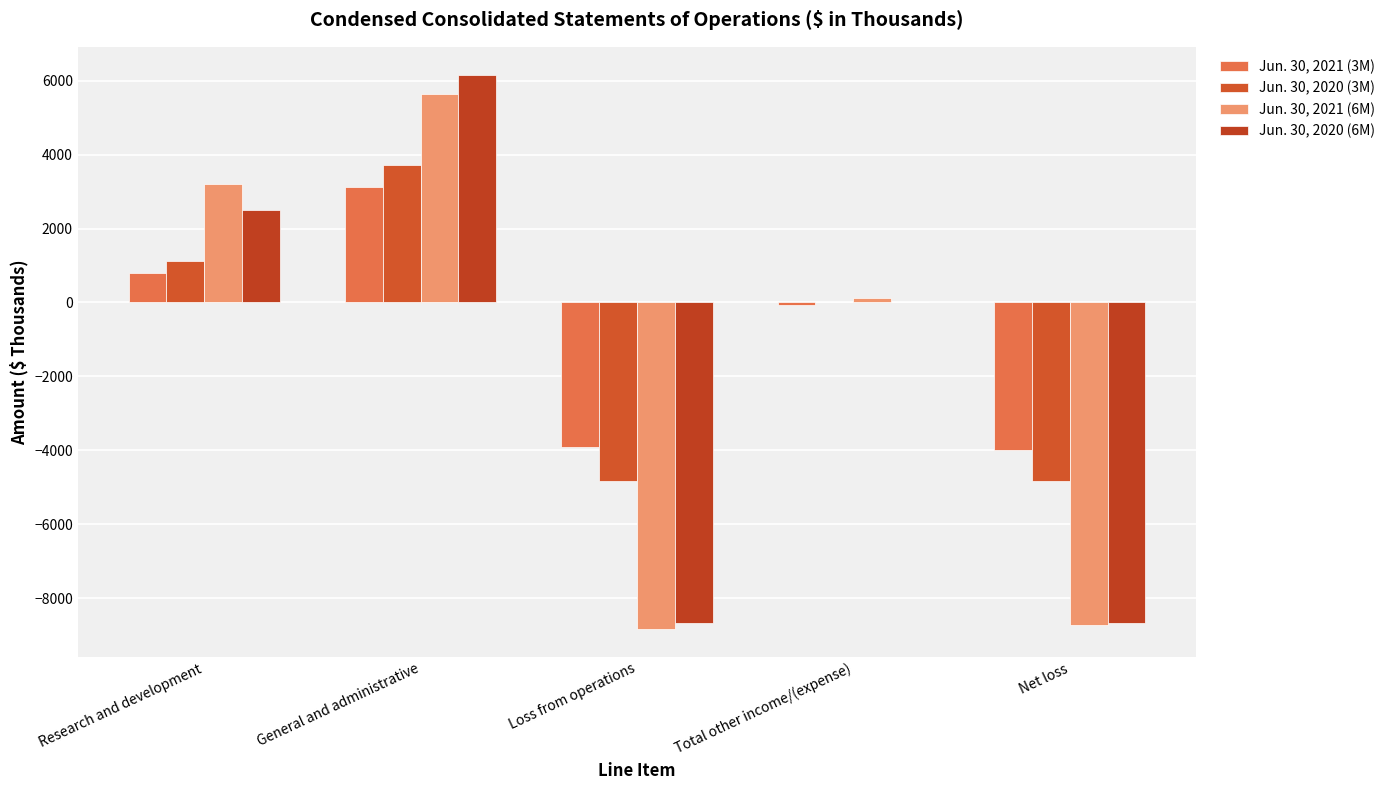

What is the minimum value shown in the chart?

-8843